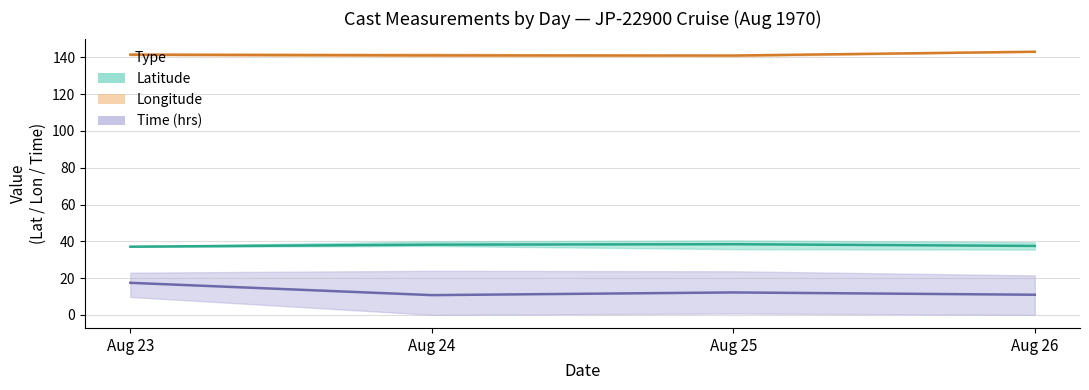

At how many categories does at least one series exceed 13?

4